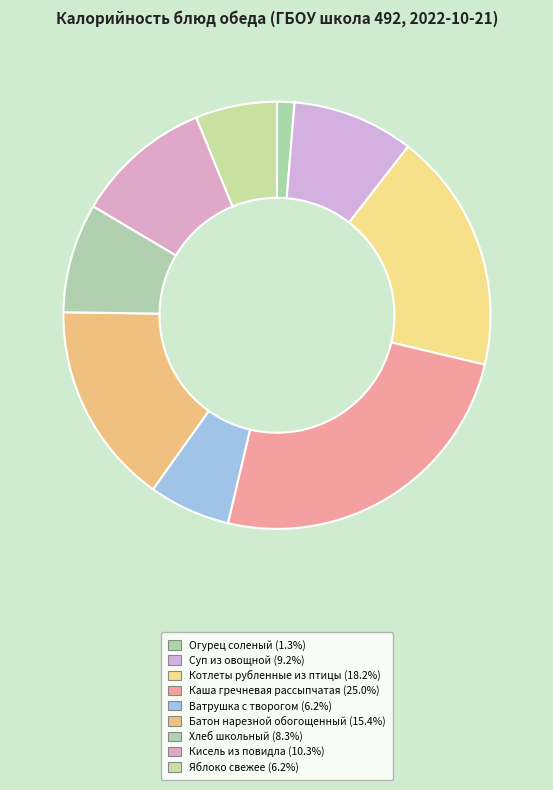

Does Яблоко свежее represent more than half of the total?

No